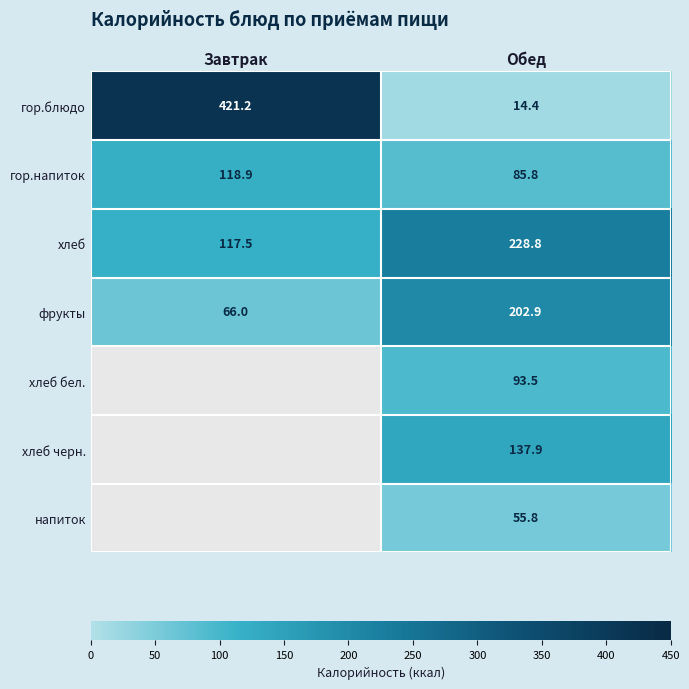

Is the value of напиток at Обед greater than the value of хлеб at Обед?

No